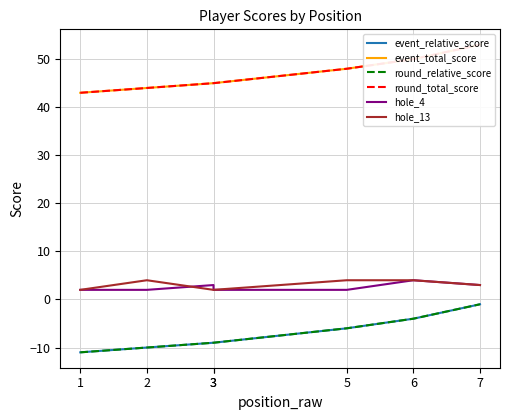

Reading left to right, what are all the values shown in this chart?

event_relative_score: 1=-11	2=-10	3=-9	3=-9	5=-6	6=-4	7=-1
event_total_score: 1=43	2=44	3=45	3=45	5=48	6=50	7=53
round_relative_score: 1=-11	2=-10	3=-9	3=-9	5=-6	6=-4	7=-1
round_total_score: 1=43	2=44	3=45	3=45	5=48	6=50	7=53
hole_4: 1=2	2=2	3=3	3=2	5=2	6=4	7=3
hole_13: 1=2	2=4	3=2	3=2	5=4	6=4	7=3